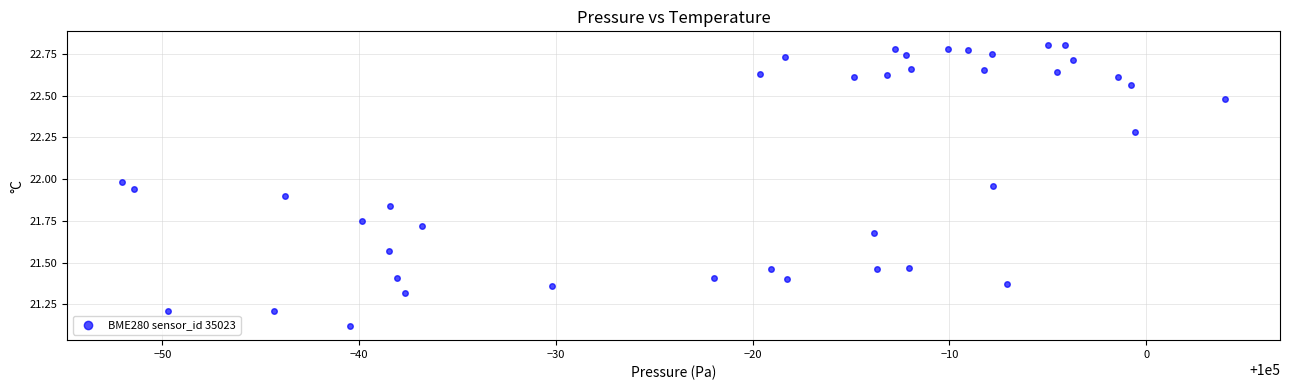

What is the range of Y values (max minus min)?

1.7